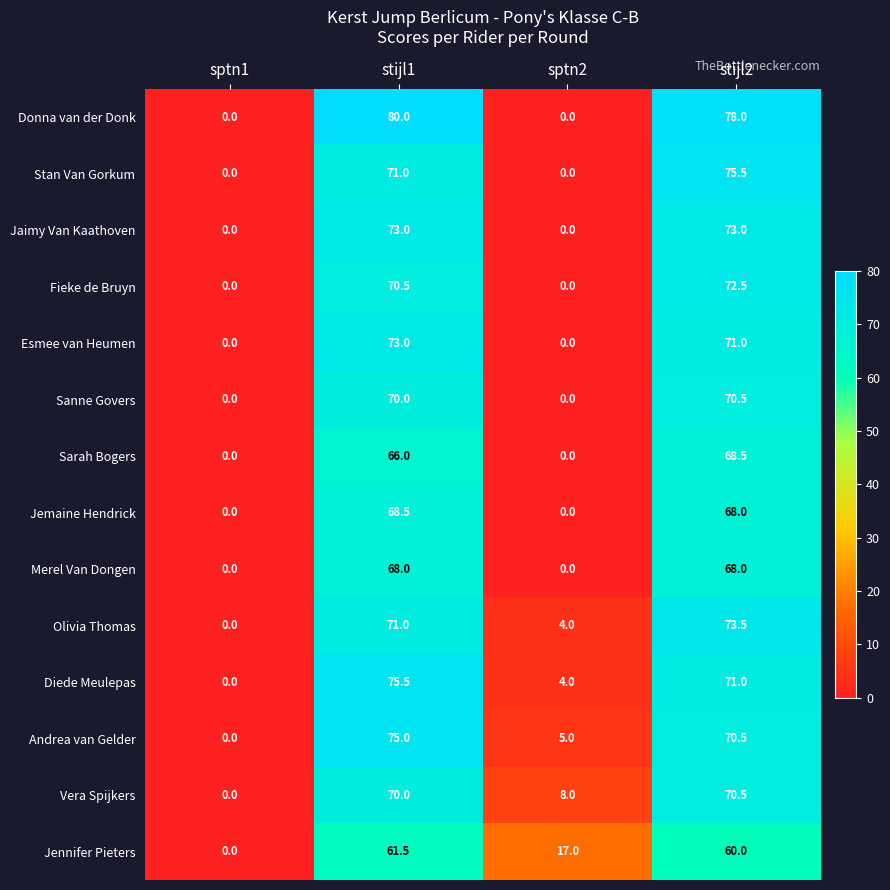

Count the number of categories in the chart.

4